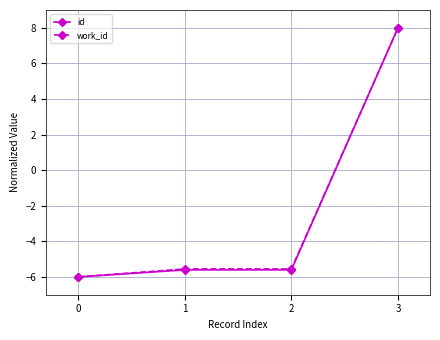

Does the chart have visible grid lines?

Yes